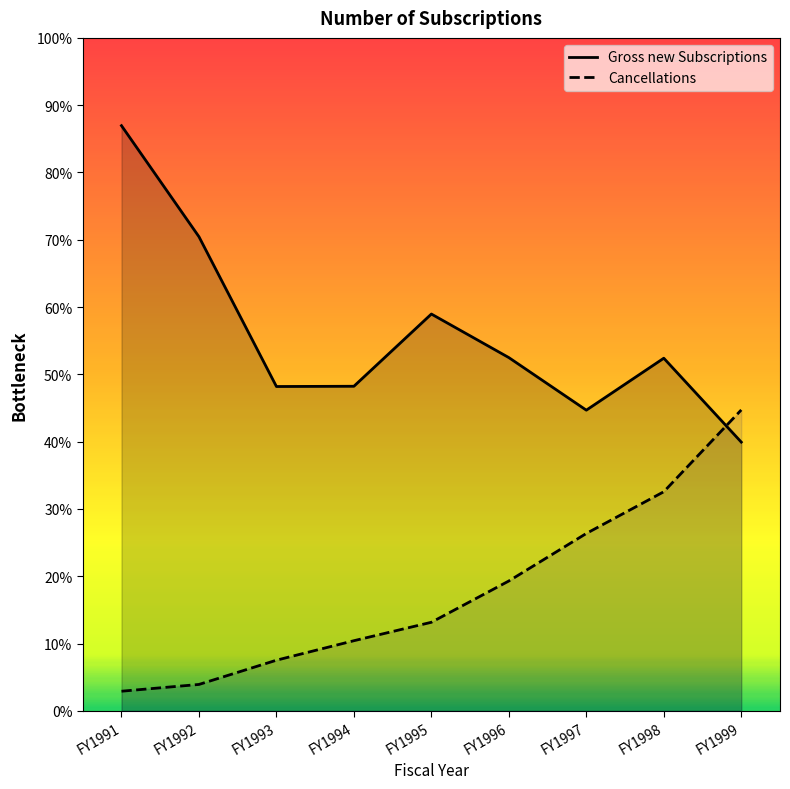

Rank the series by their average value, from highest to lowest.

Gross new Subscriptions, Cancellations